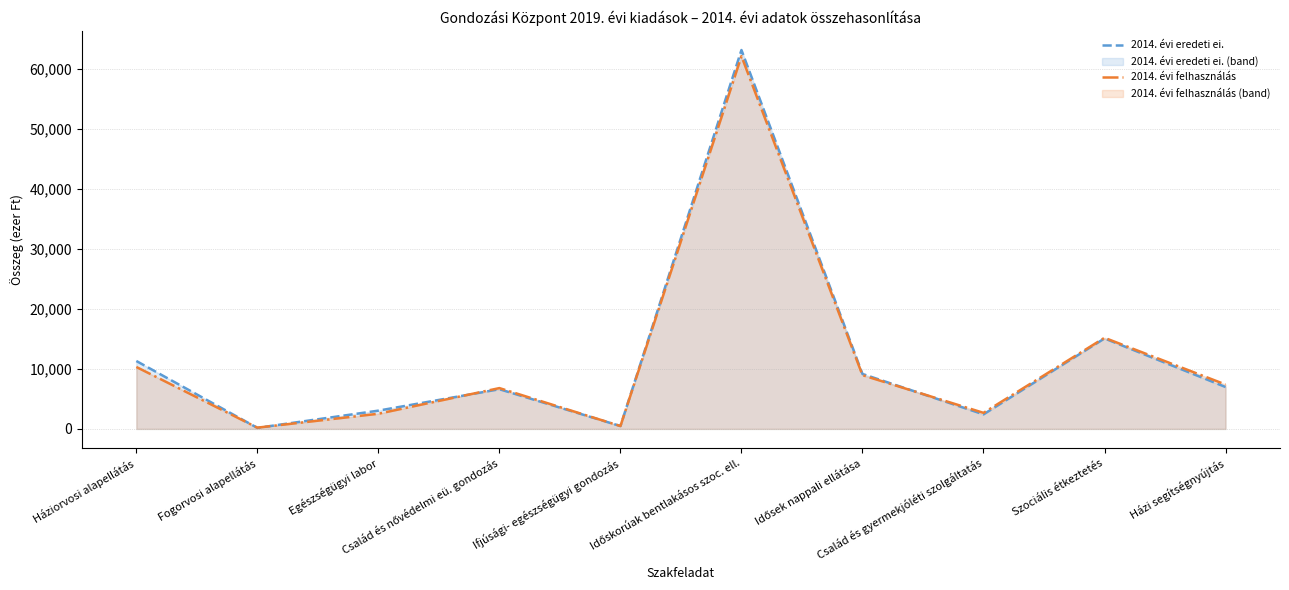

What is the sum of the 2014. évi eredeti ei. values at Egészségügyi labor and Házi segítségnyújtás?

10025